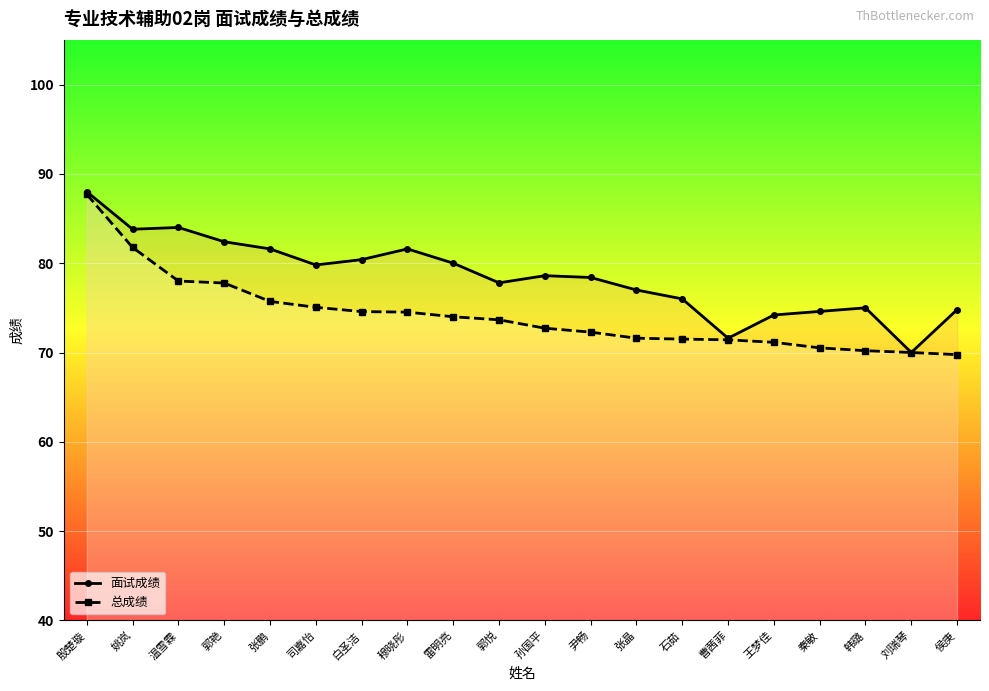

What position from the left is 殷楚璇?

1